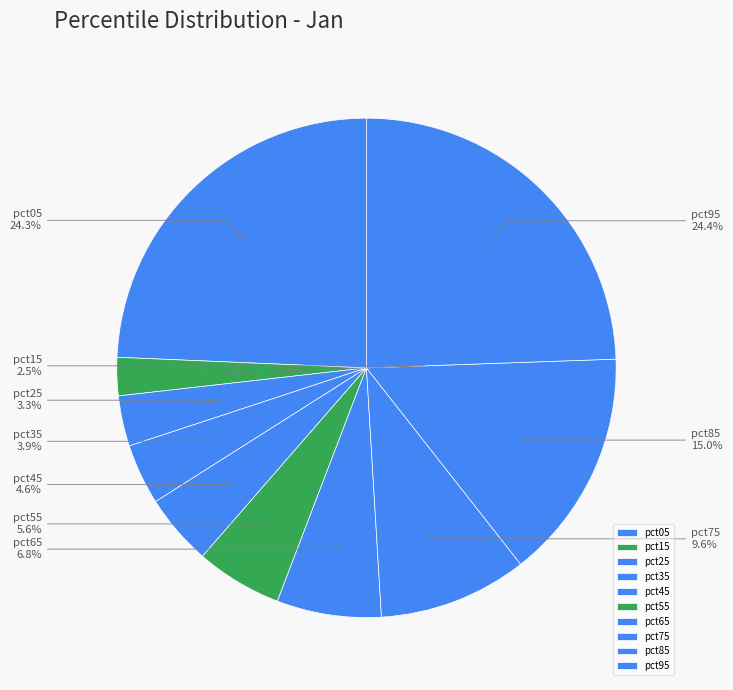

What is the total percentage of pct85 and pct75?

24.6%